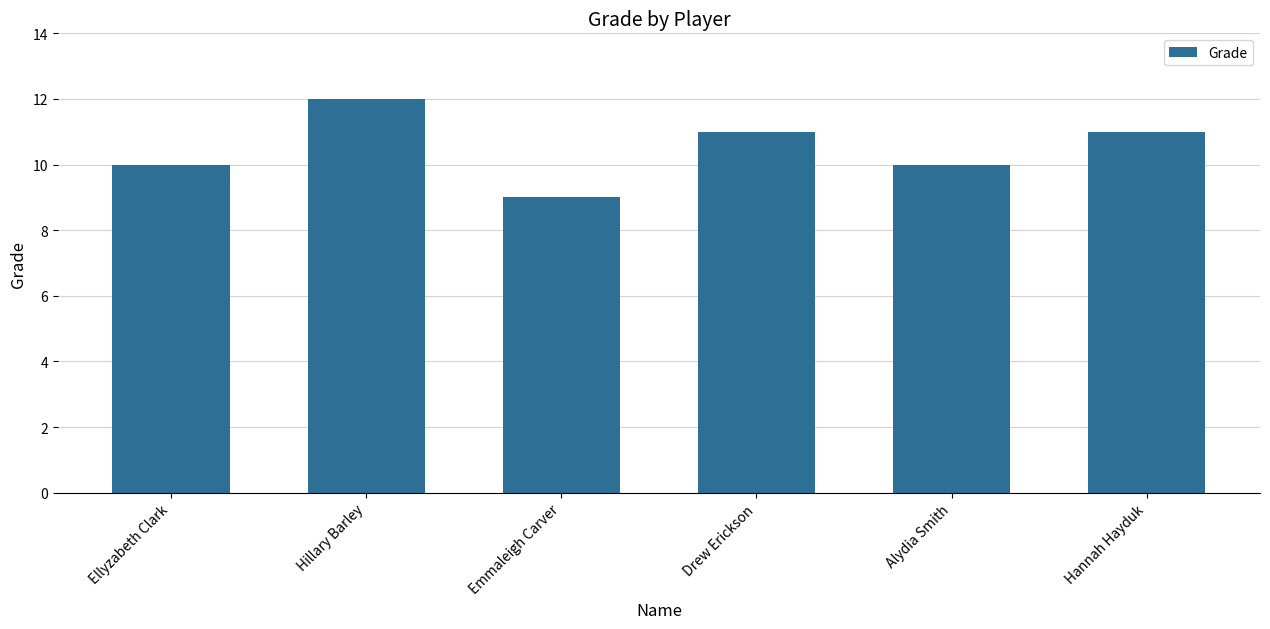

Which label corresponds to the largest value in the chart?

Hillary Barley